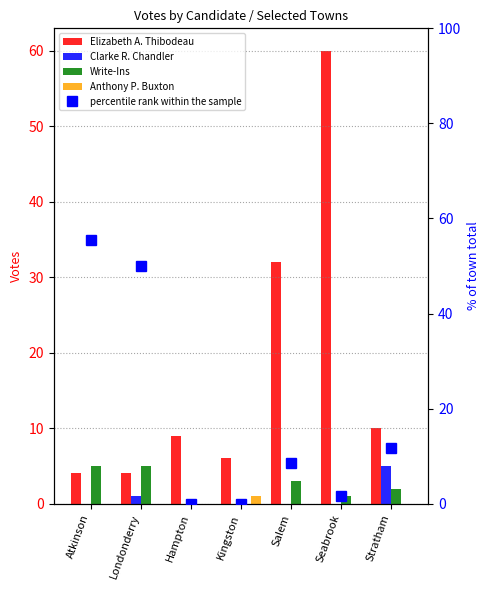

Reading right to left, what are all the values shown in this chart?

Elizabeth A. Thibodeau: 10.0	60.0	32.0	6.0	9.0	4.0	4.0
Clarke R. Chandler: 5.0	0.0	0.0	0.0	0.0	1.0	0.0
Write-Ins: 2.0	1.0	3.0	0.0	0.0	5.0	5.0
Anthony P. Buxton: 0.0	0.0	0.0	1.0	0.0	0.0	0.0
percentile rank within the sample: 11.8	1.6	8.6	0.0	0.0	50.0	55.6